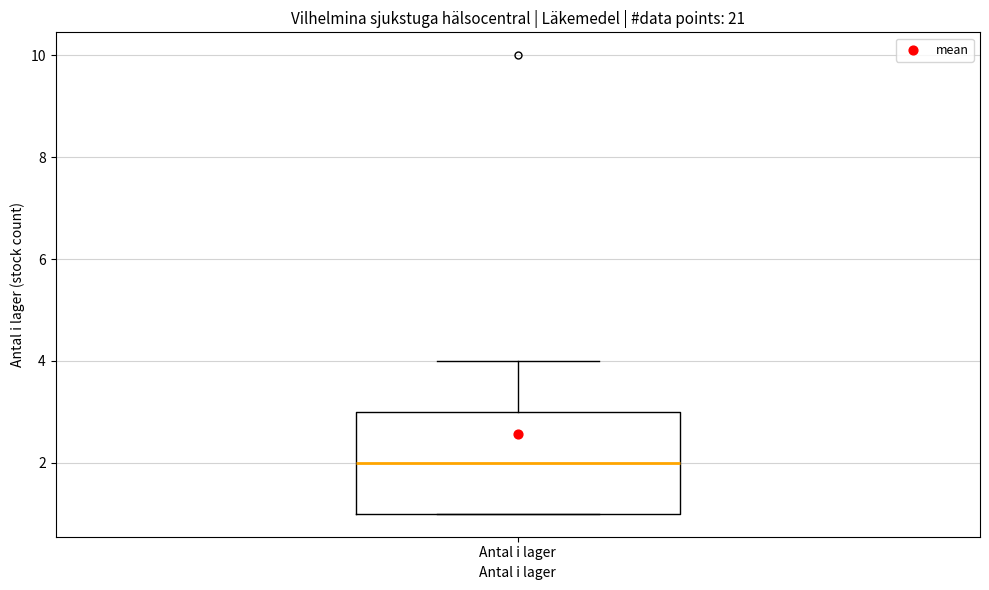

Where is the upper edge of the box for Antal i lager on the y-axis? The values are not printed on the chart, so give them approximately, as read against the axis.

3